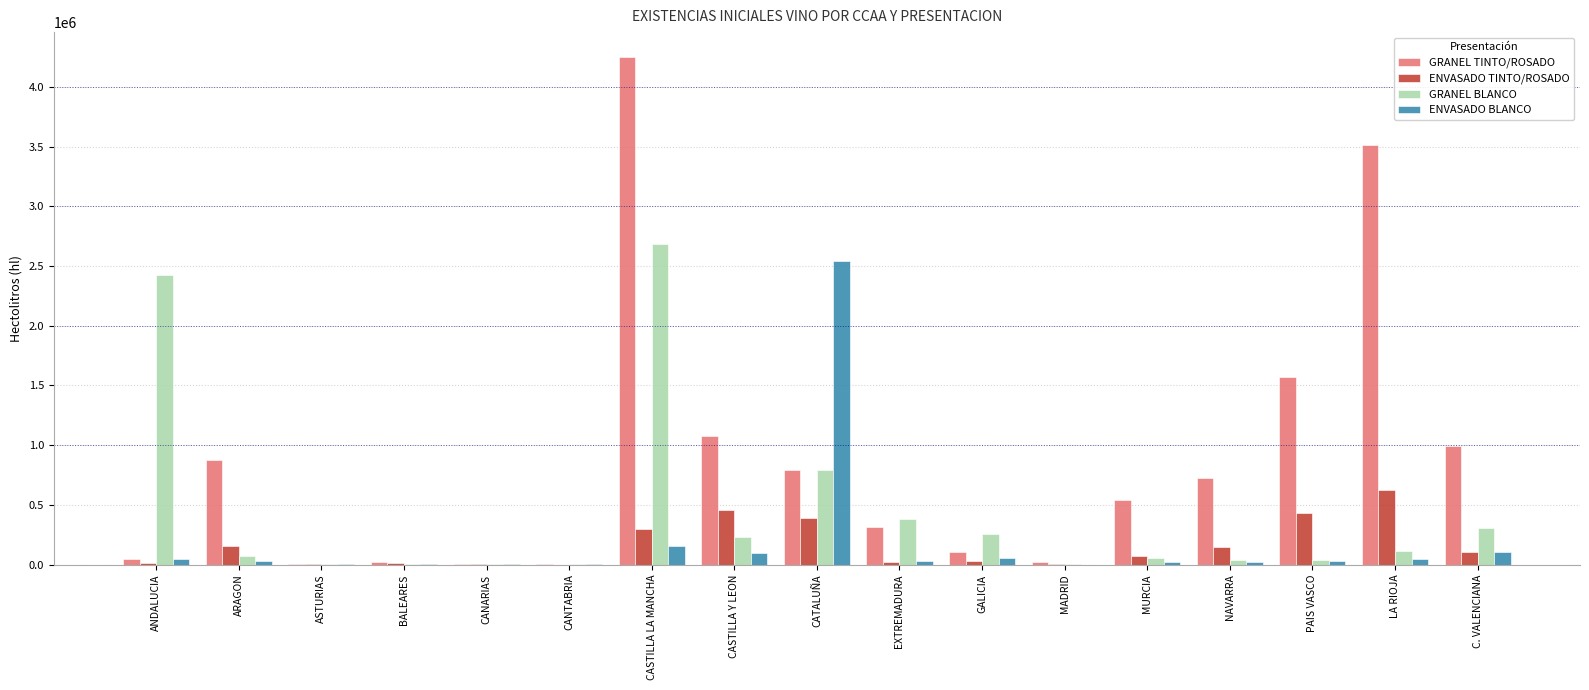

At which category is the sum across all series the highest?

CASTILLA LA MANCHA